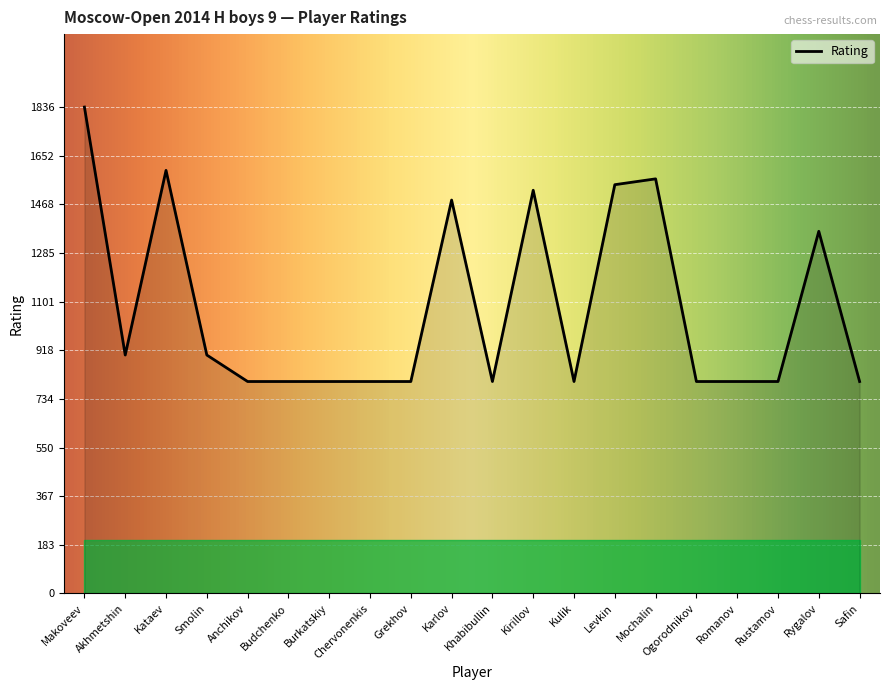

What is the average value?

1076